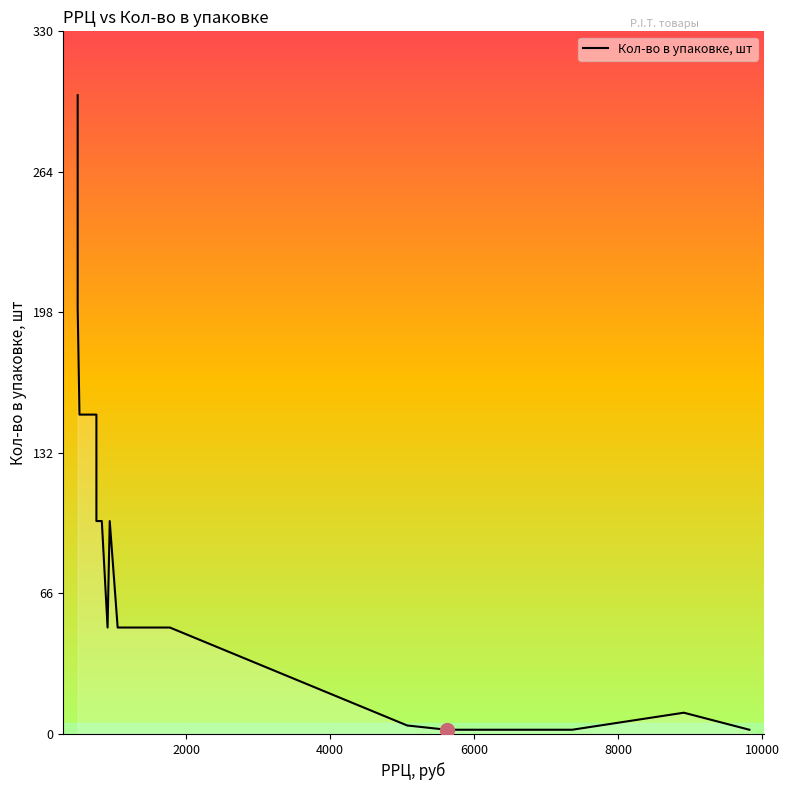

Reading right to left, list all the values displayed in this chart.

2	10	2	2	4	50	50	100	50	100	100	100	100	150	150	150	200	200	300	300